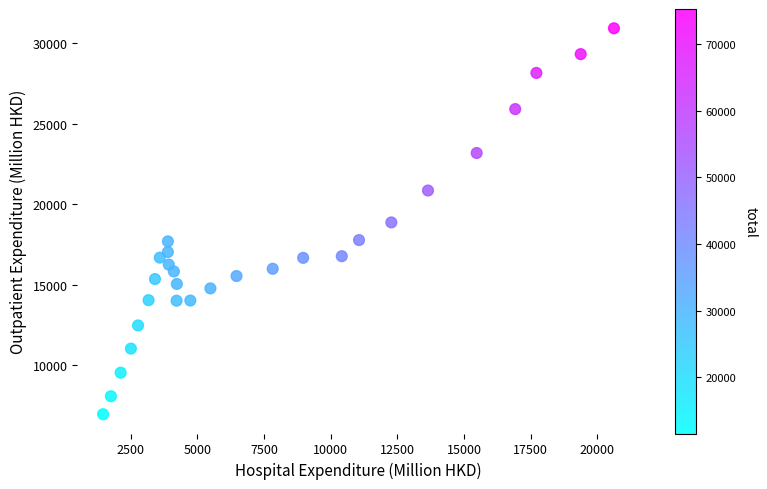

What is the range of X values (max minus min)?

19154